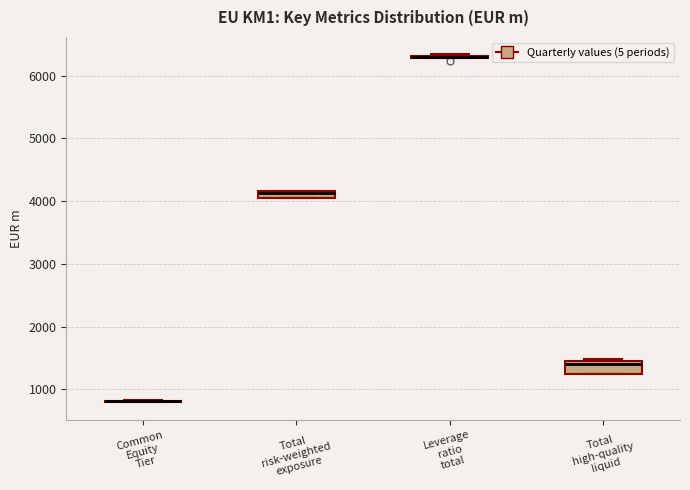

Comparing the boxes themselves (not the whiskers), which one is the tallest?

Total high-quality liquid